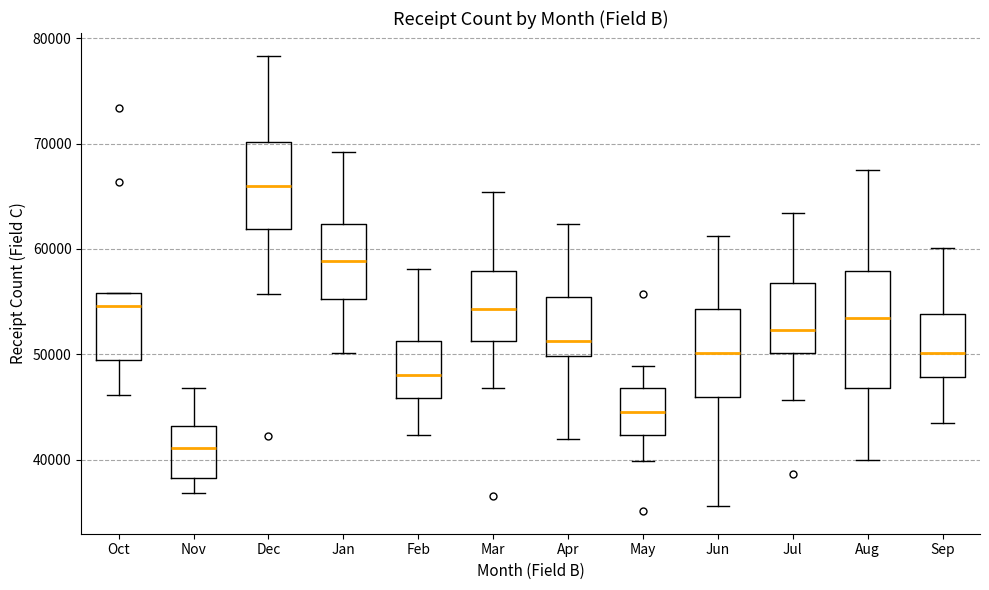

Reading left to right, transcribe this box plot: for each box, give where its median line is, the range the box spans, and where its two whiskers end, as read against the y-axis. The values are not printed on the chart, so give them approximately, as read against the axis.

Oct: median 55000, box 49000 to 56000, whiskers 46000 to 56000
Nov: median 41000, box 38000 to 43000, whiskers 37000 to 47000
Dec: median 66000, box 62000 to 70000, whiskers 56000 to 78000
Jan: median 59000, box 55000 to 62000, whiskers 50000 to 69000
Feb: median 48000, box 46000 to 51000, whiskers 42000 to 58000
Mar: median 54000, box 51000 to 58000, whiskers 47000 to 65000
Apr: median 51000, box 50000 to 55000, whiskers 42000 to 62000
May: median 45000, box 42000 to 47000, whiskers 40000 to 49000
Jun: median 50000, box 46000 to 54000, whiskers 36000 to 61000
Jul: median 52000, box 50000 to 57000, whiskers 46000 to 63000
Aug: median 53000, box 47000 to 58000, whiskers 40000 to 68000
Sep: median 50000, box 48000 to 54000, whiskers 43000 to 60000